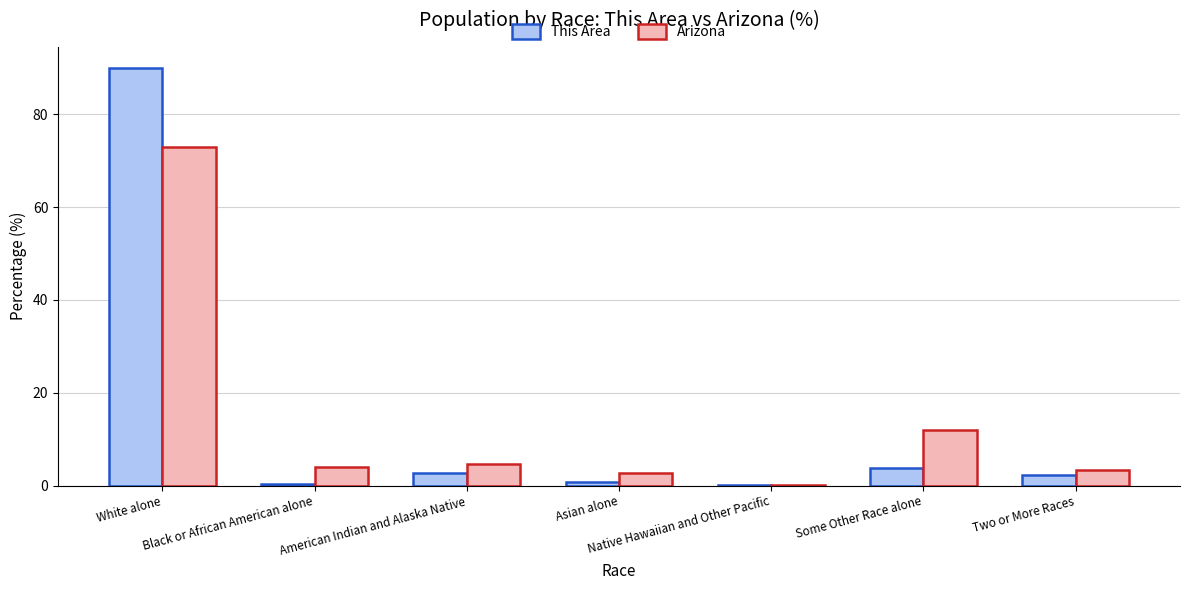

What is the sum of all This Area values?

100.0